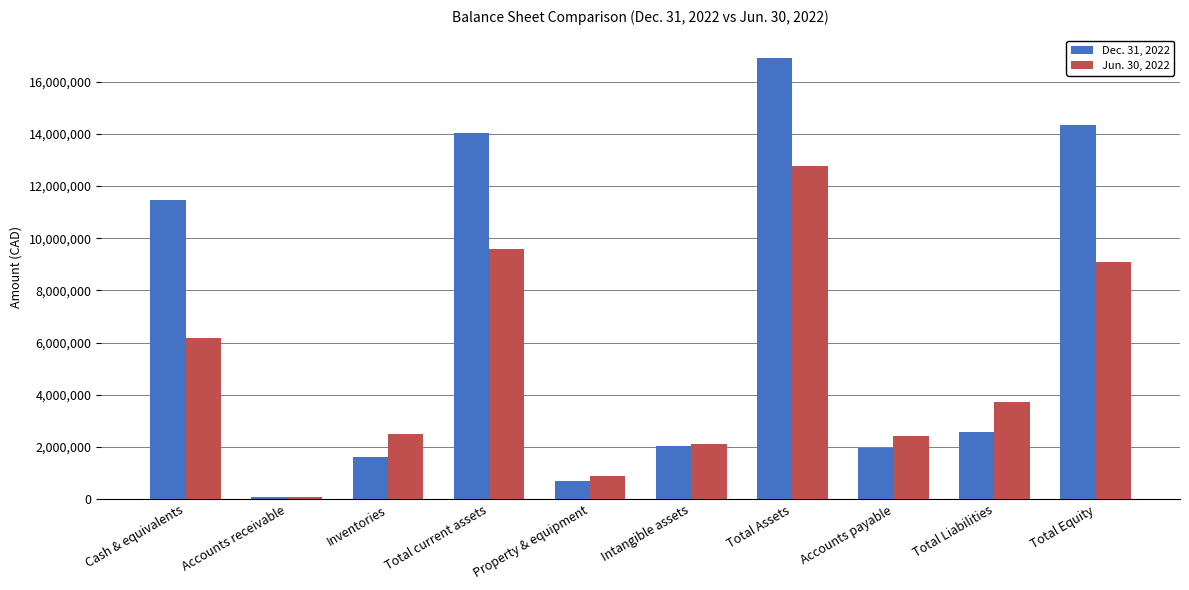

What is the label of the 2nd bar from the left?

Accounts receivable